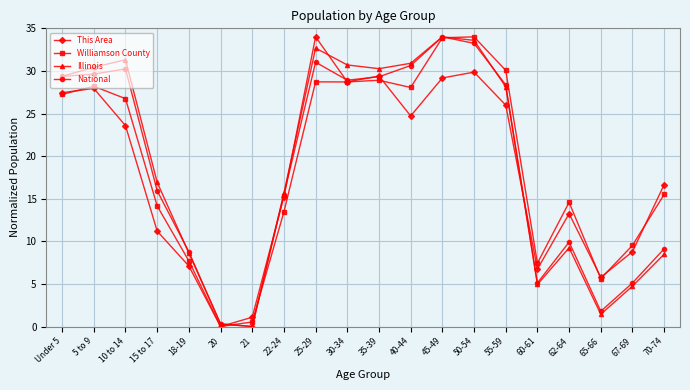

What is the label of the 13th point from the right?

22-24